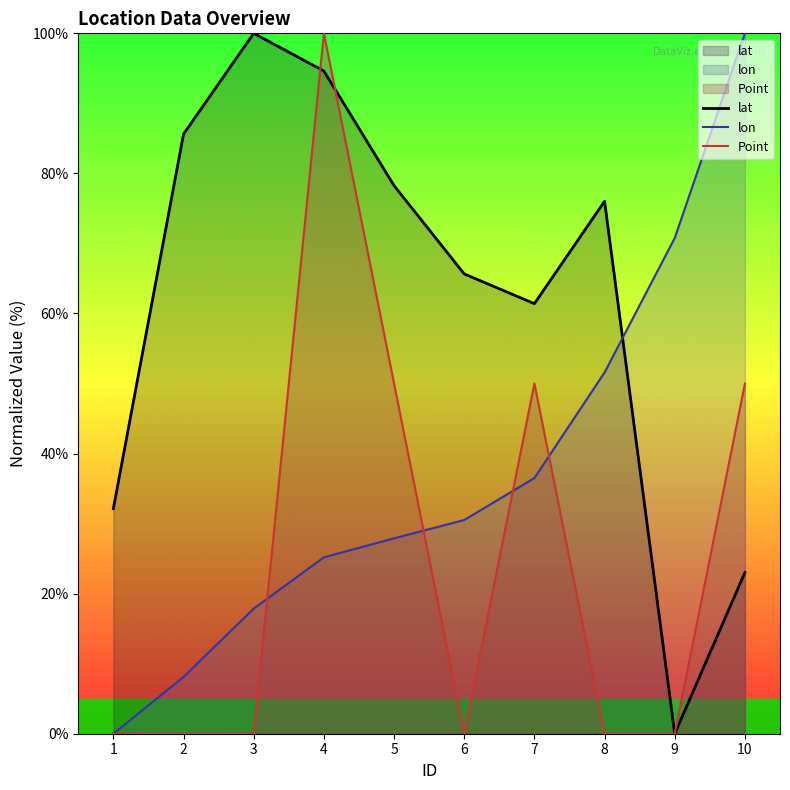

At how many categories does at least one series exceed 81?

4